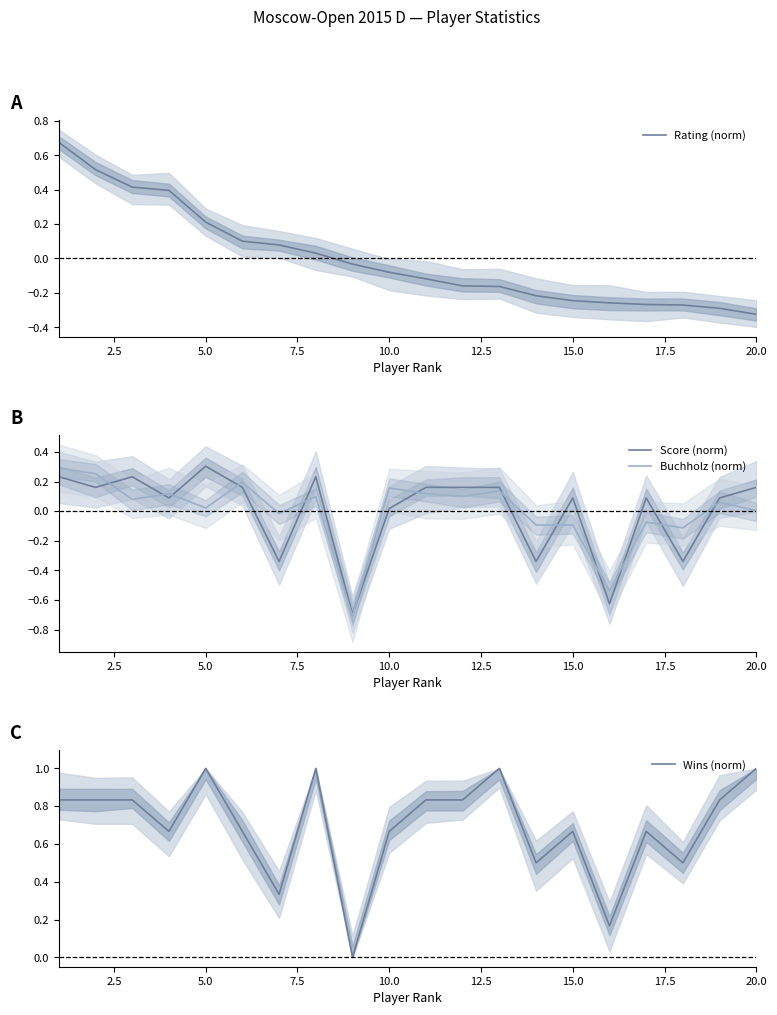

Does the chart display data point markers on the line(s)?

No